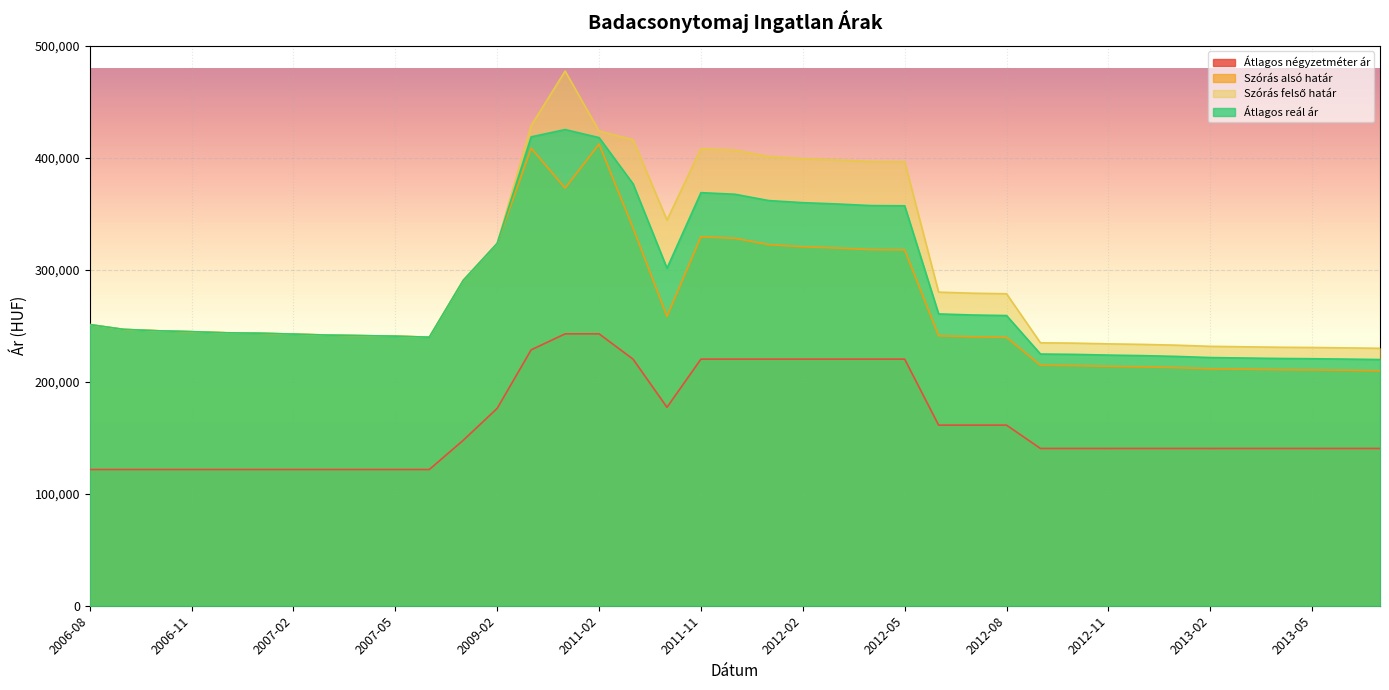

What are all the series names shown in the legend?

Átlagos négyzetméter ár, Szórás alsó határ, Szórás felső határ, Átlagos reál ár